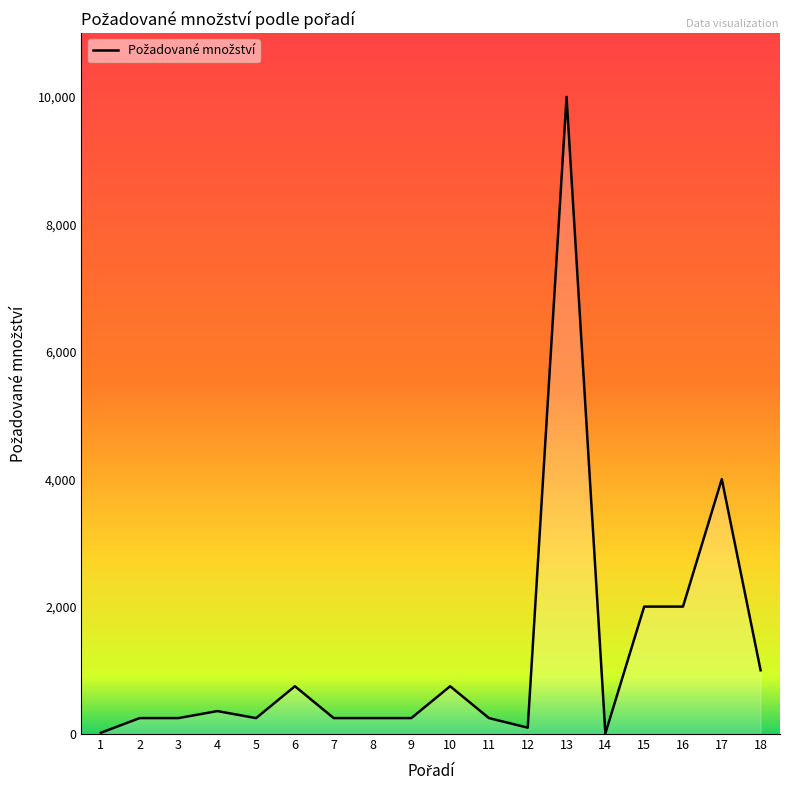

How many values are below 250?

3